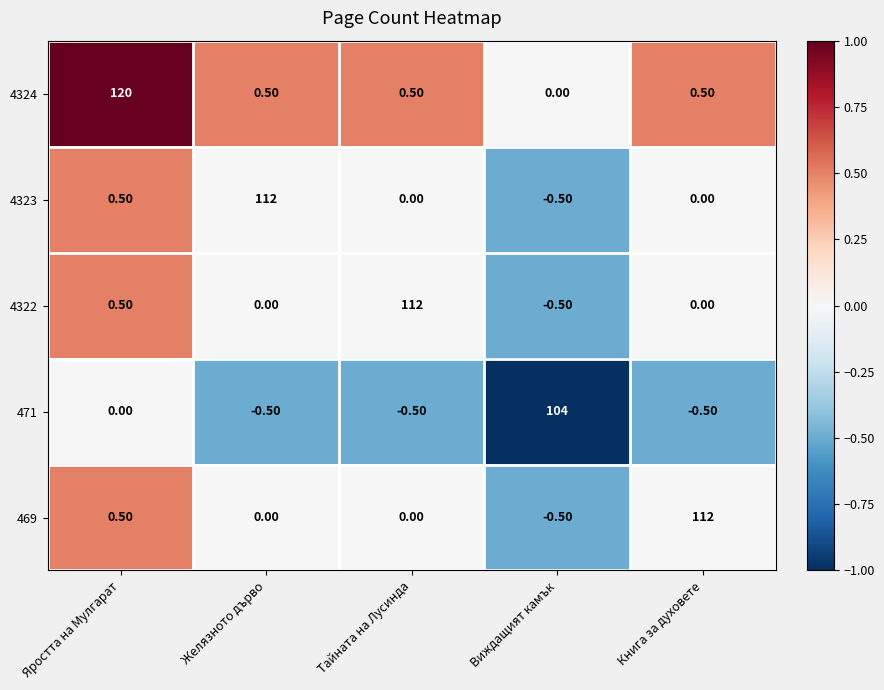

How many values in the 471 series are below 0?

3